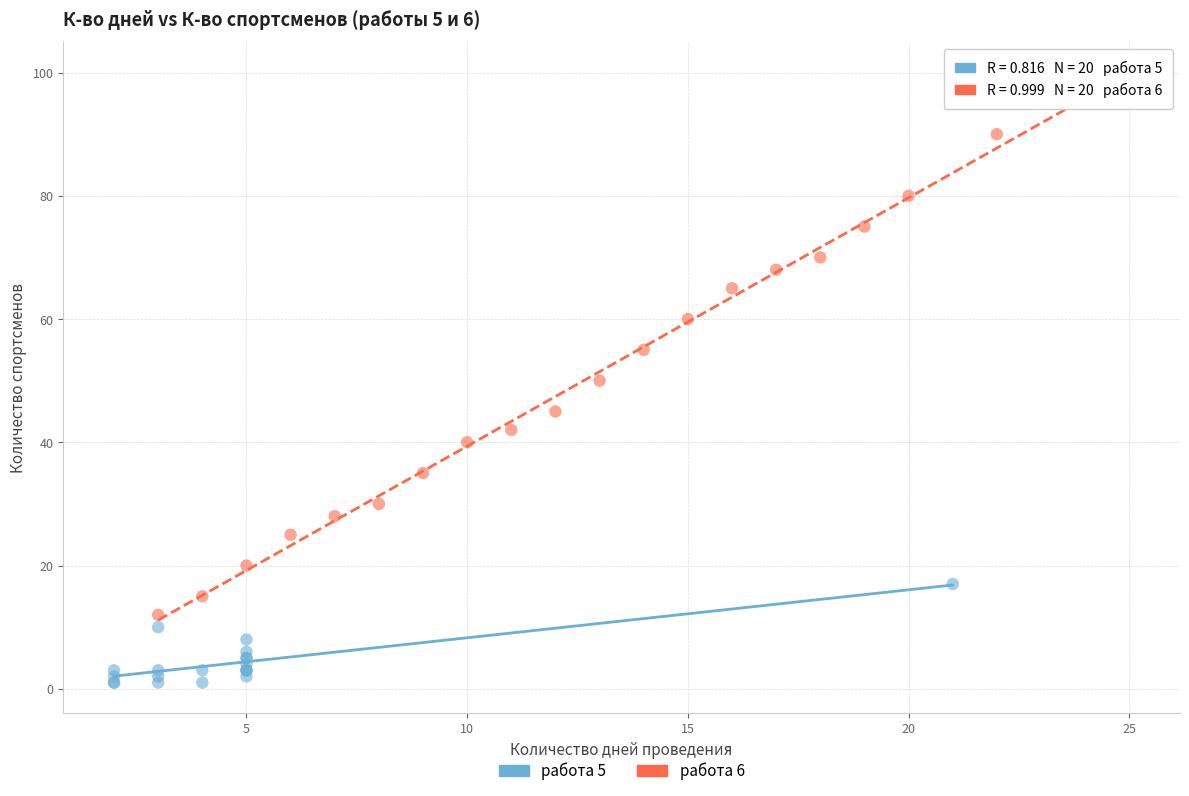

Which series has the widest spread of Y values?

работа 6